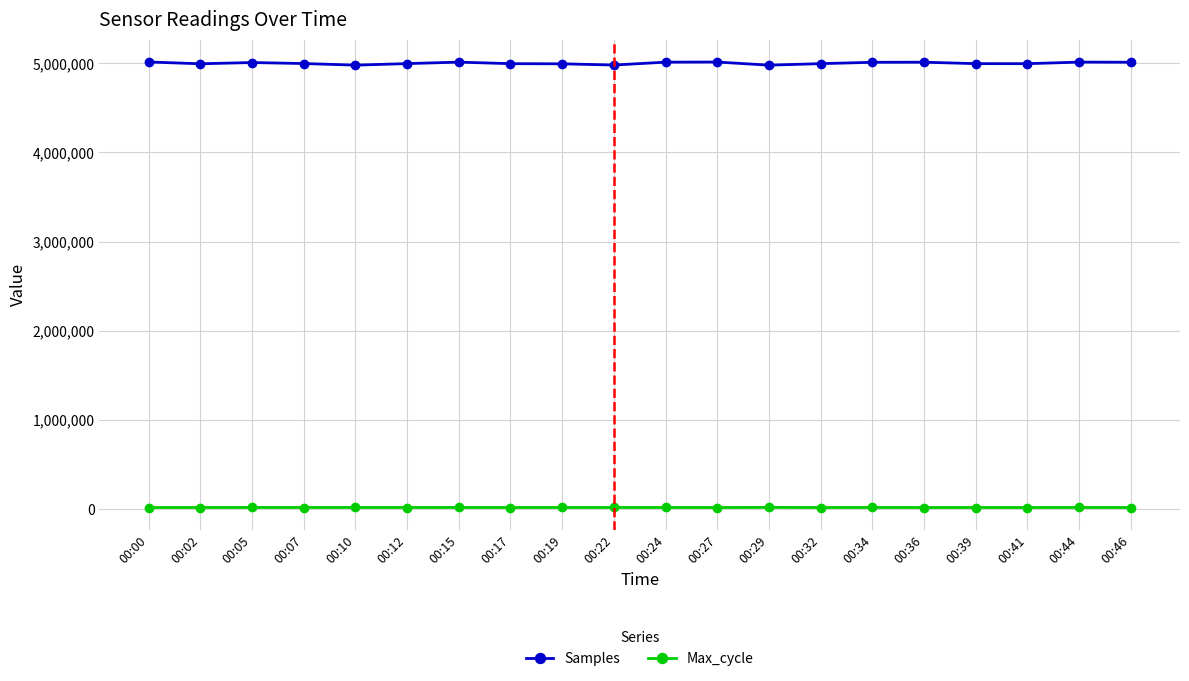

List the series in order of their overall mean, highest first.

Samples, Max_cycle